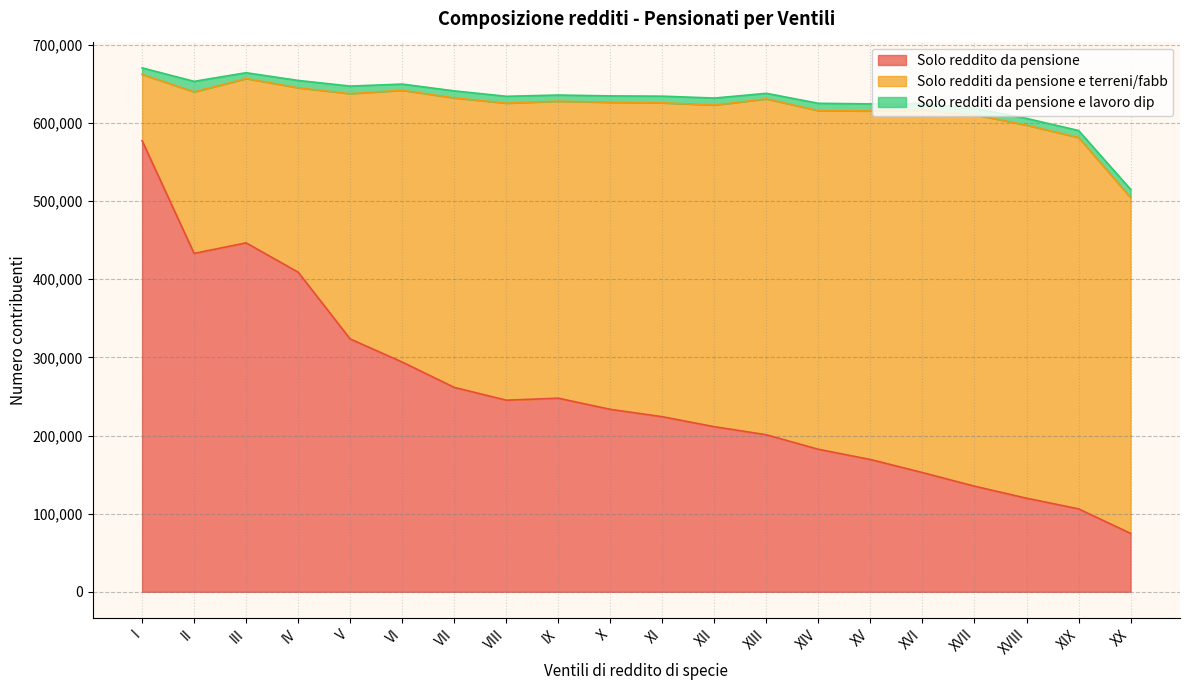

What is the total value across all series at IX?

635826